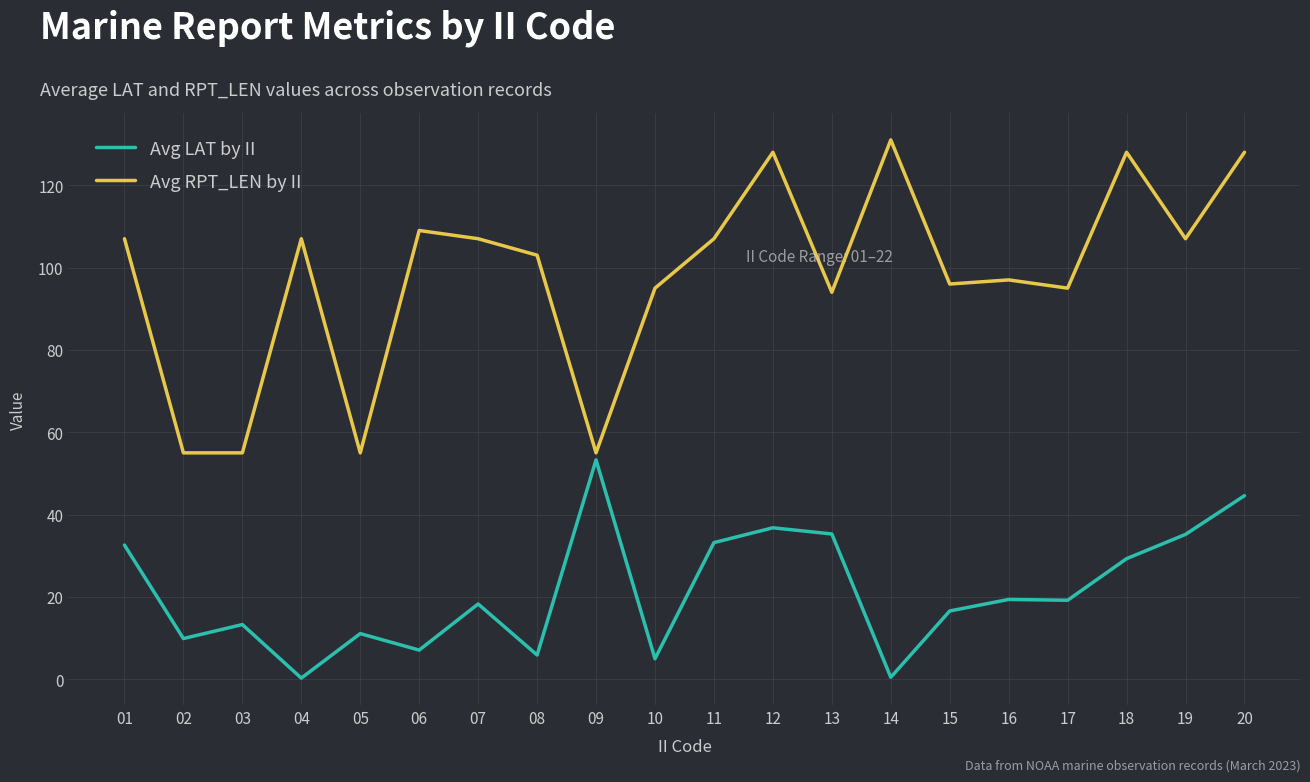

Between 03 and 13, which series saw the biggest shift?

Avg RPT_LEN by II